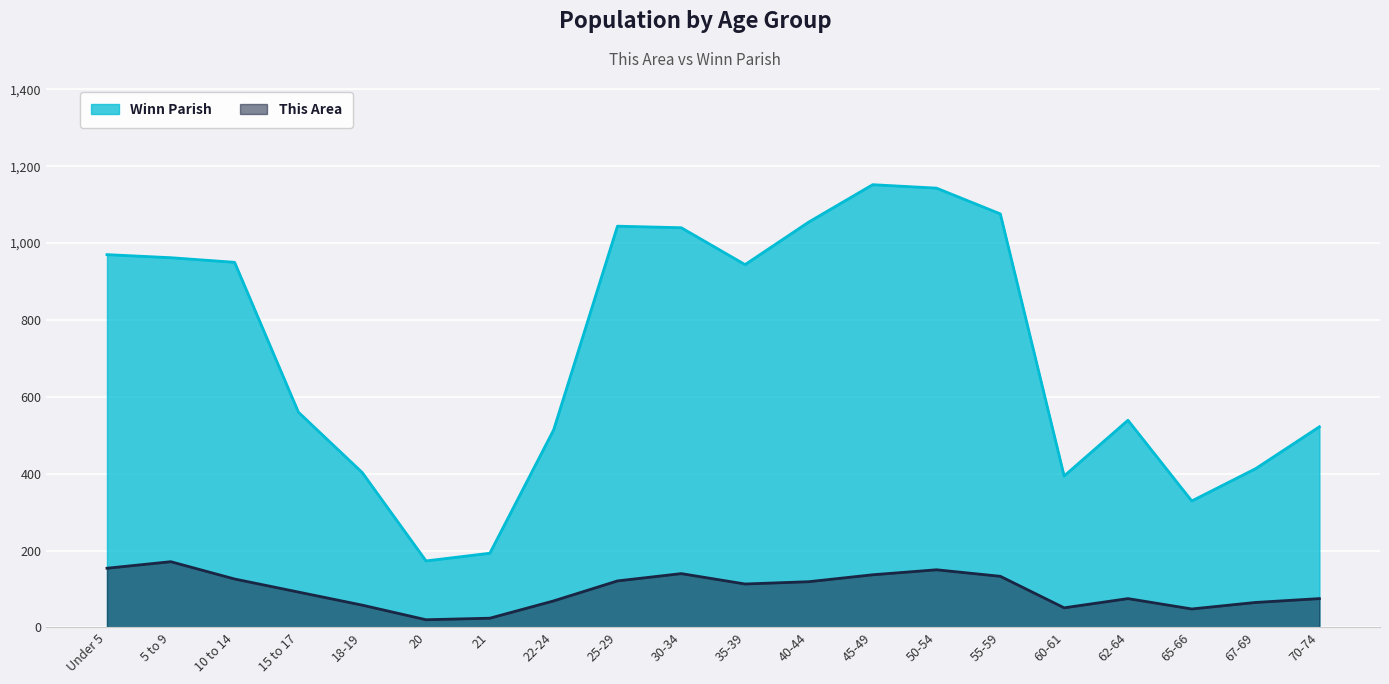

What is the difference between the second highest and minimum values in the This Area series?

134